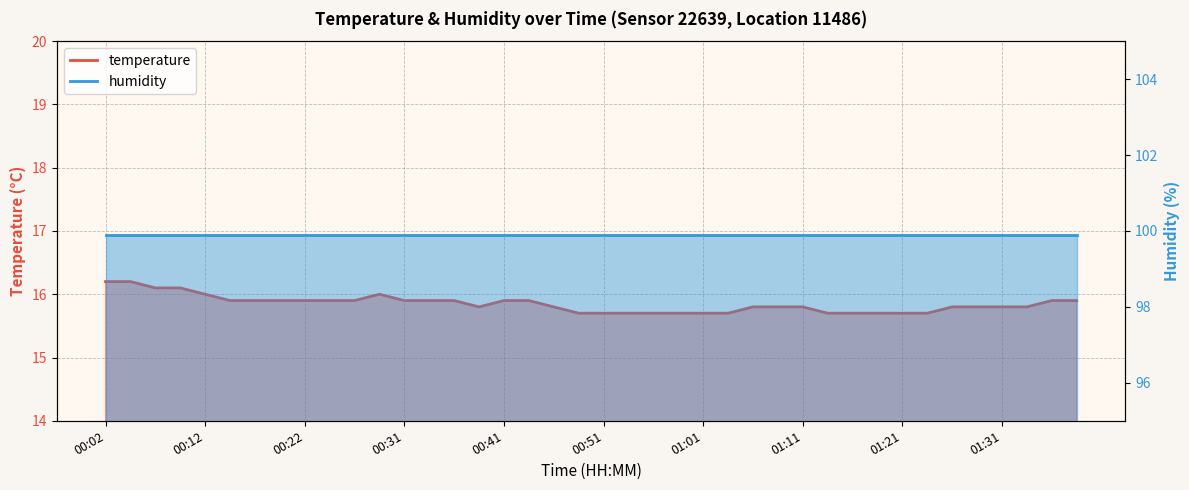

Is it true that the value at 00:19 is 15.9?

True